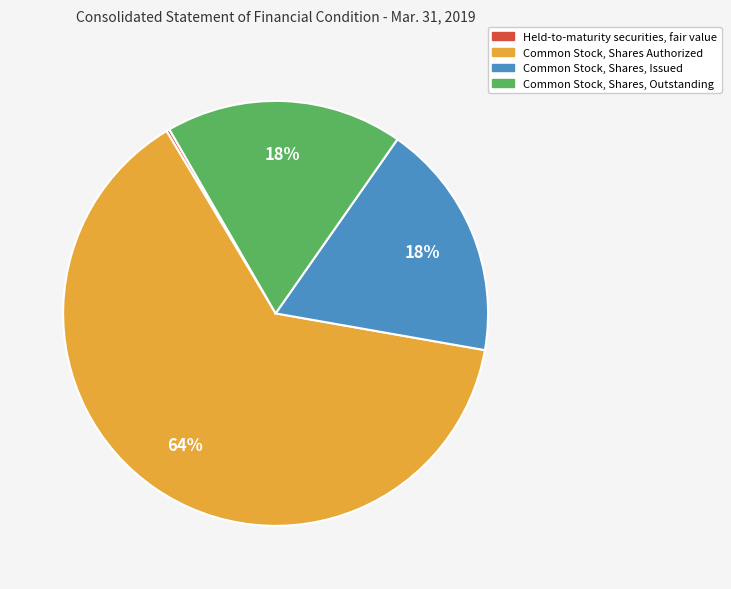

Is there a majority slice in this chart?

Yes